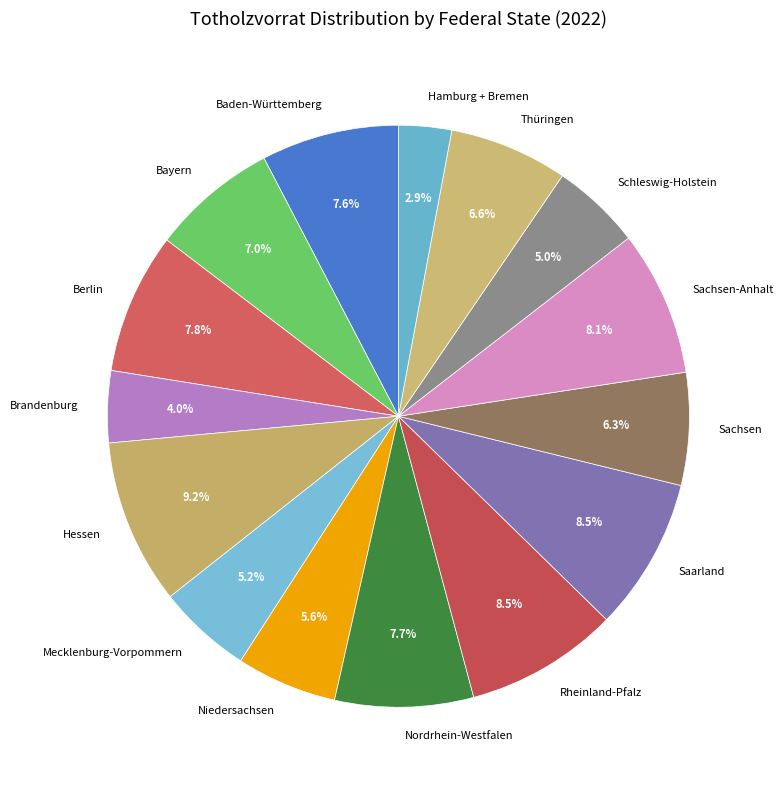

Which slice is the largest?

Hessen